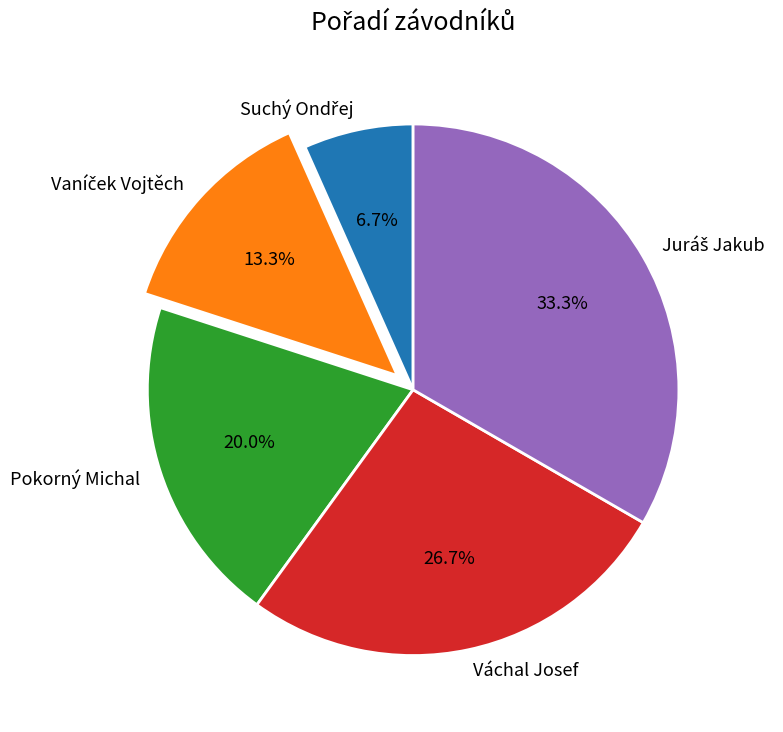

How many segments does this pie chart have?

5